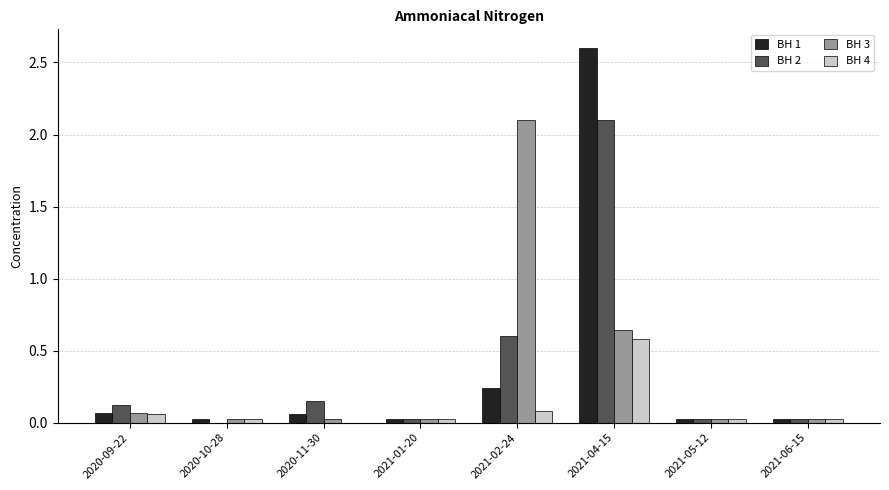

At which category is the sum across all series the highest?

2021-04-15